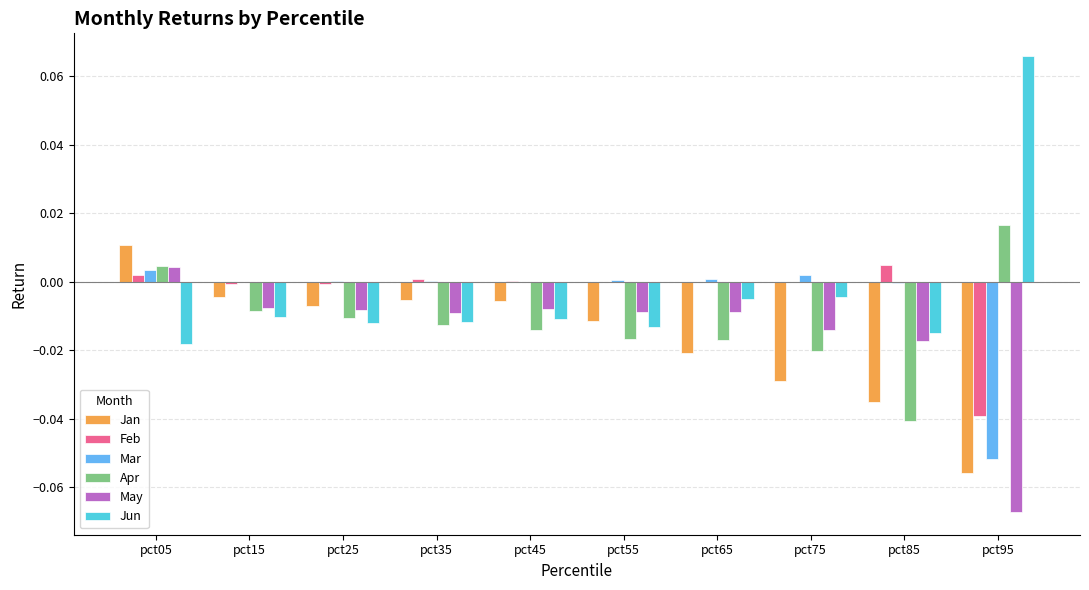

Which series has the largest range (max minus min)?

Jun